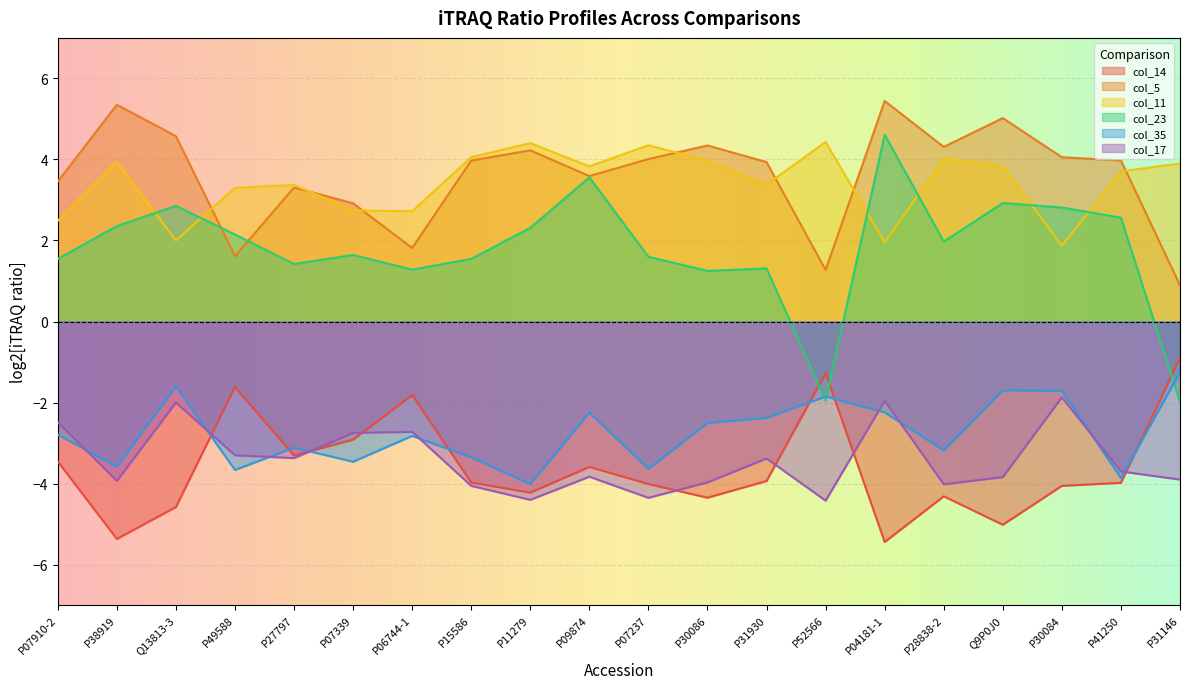

What is the label of the 7th point from the left?

P06744-1